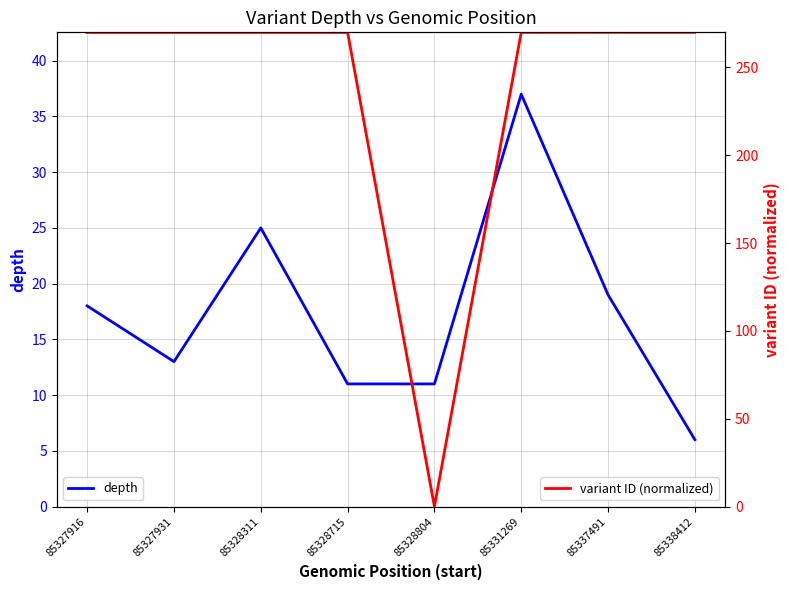

What is the value of the variant ID (normalized) point at the 6th from the left?

270.0